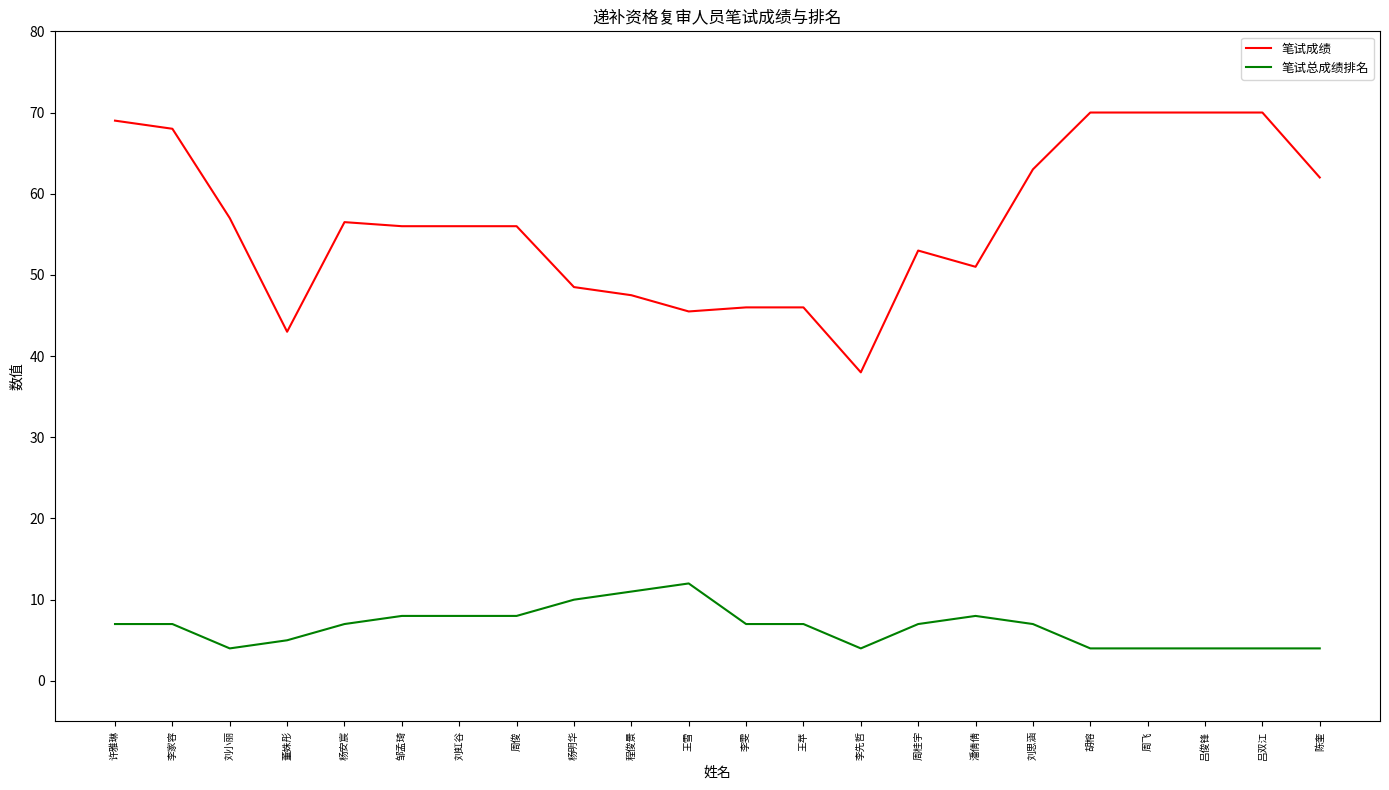

What position from the left is 吕双江?

21